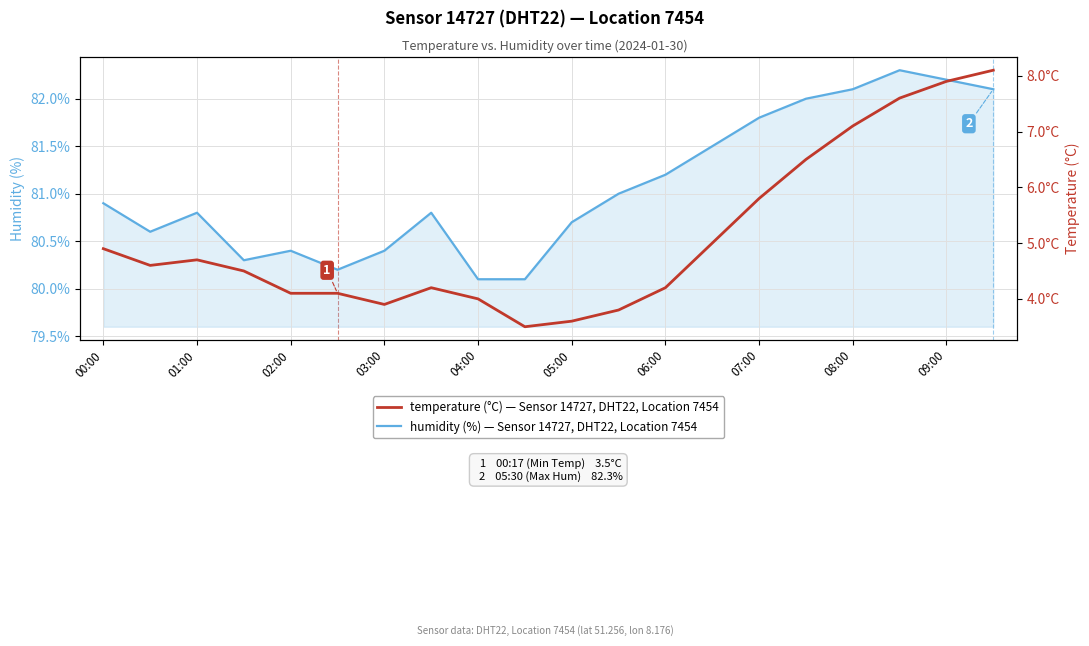

The humidity series shows 82.1 at 08:00. True or false?

True